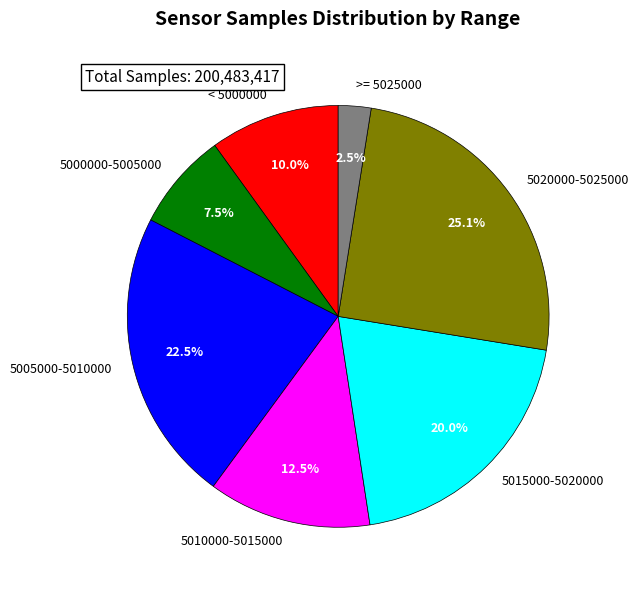

Rank the categories by value from highest to lowest.

5020000-5025000, 5005000-5010000, 5015000-5020000, 5010000-5015000, < 5000000, 5000000-5005000, >= 5025000